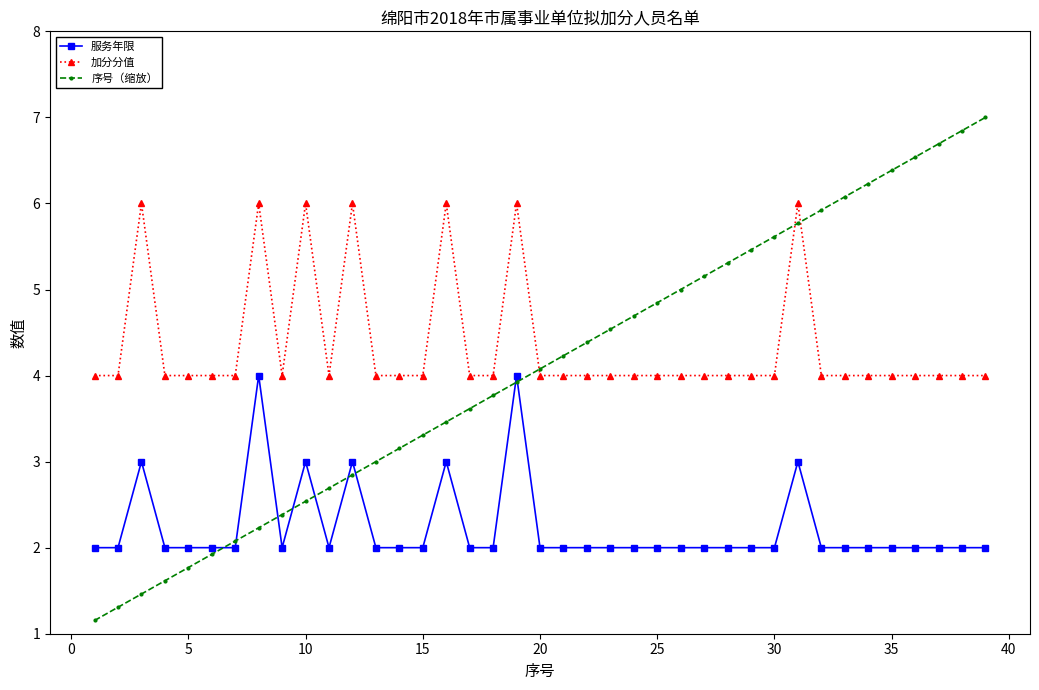

Which series has the largest total across all categories?

加分分值